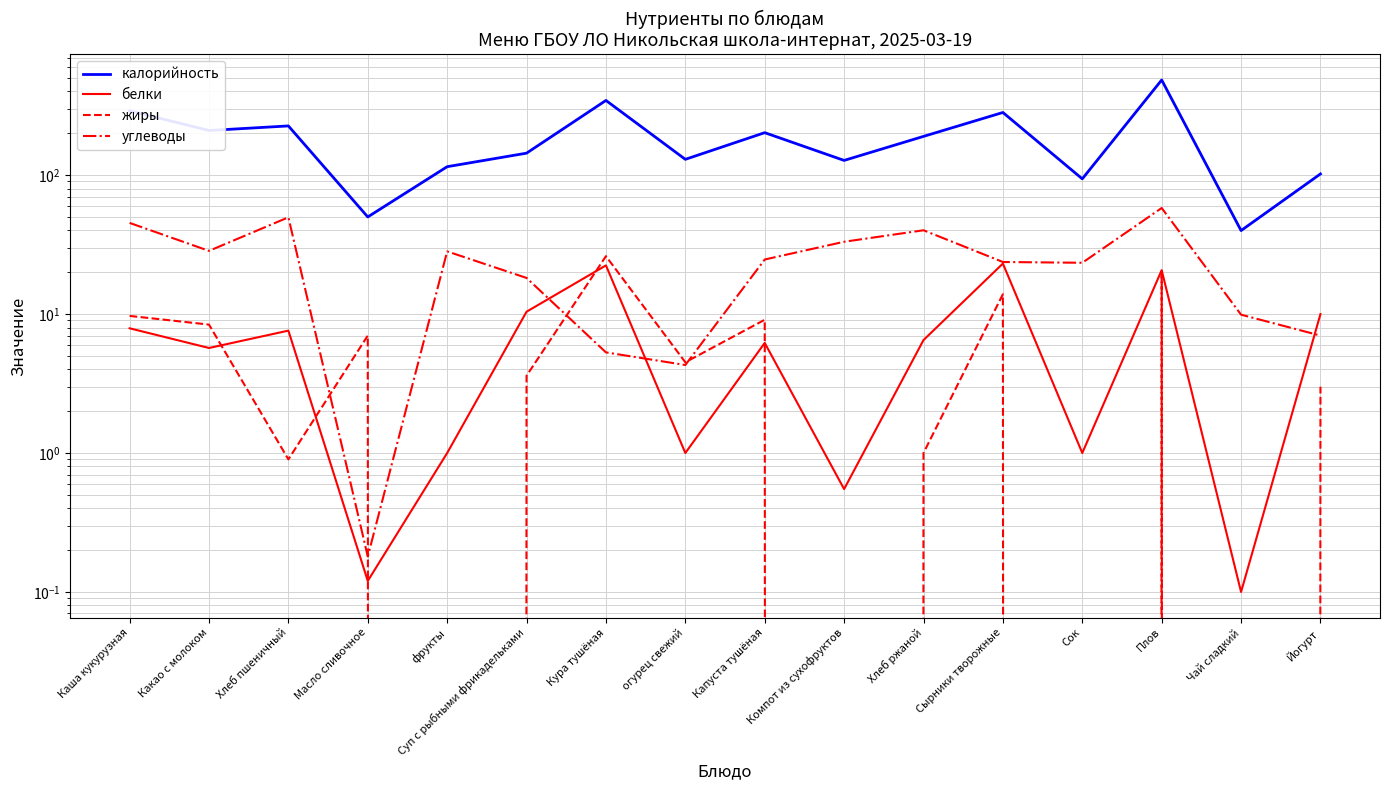

What is the difference between the highest and lowest values at Хлеб пшеничный?

225.1